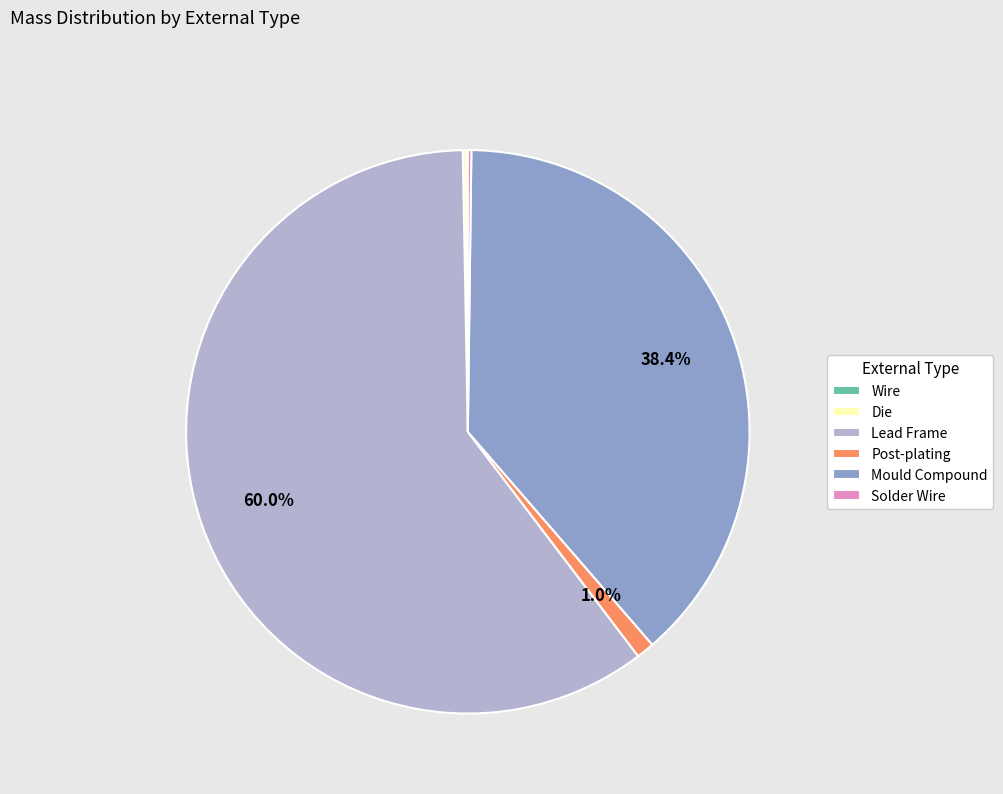

How much of the chart is everything except Mould Compound?

61.6%